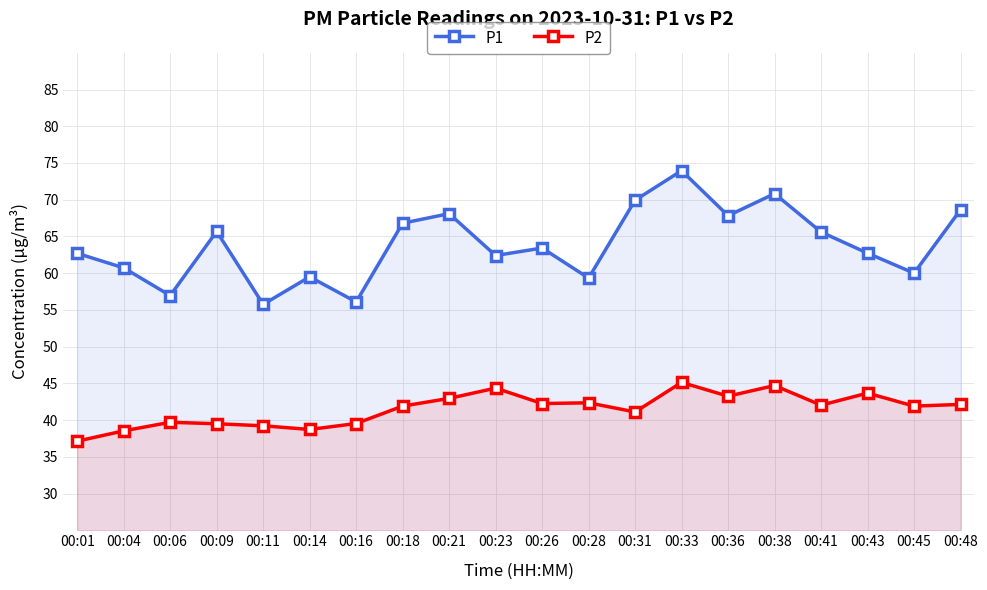

Reading left to right, what are all the values shown in this chart?

P1: 62.7	60.7	57.0	65.7	55.8	59.5	56.1	66.8	68.1	62.4	63.4	59.3	69.9	74.0	67.8	70.8	65.6	62.7	60.0	68.6
P2: 37.1	38.5	39.7	39.5	39.2	38.7	39.5	41.9	43.0	44.4	42.2	42.4	41.1	45.1	43.2	44.7	42.0	43.7	41.9	42.1